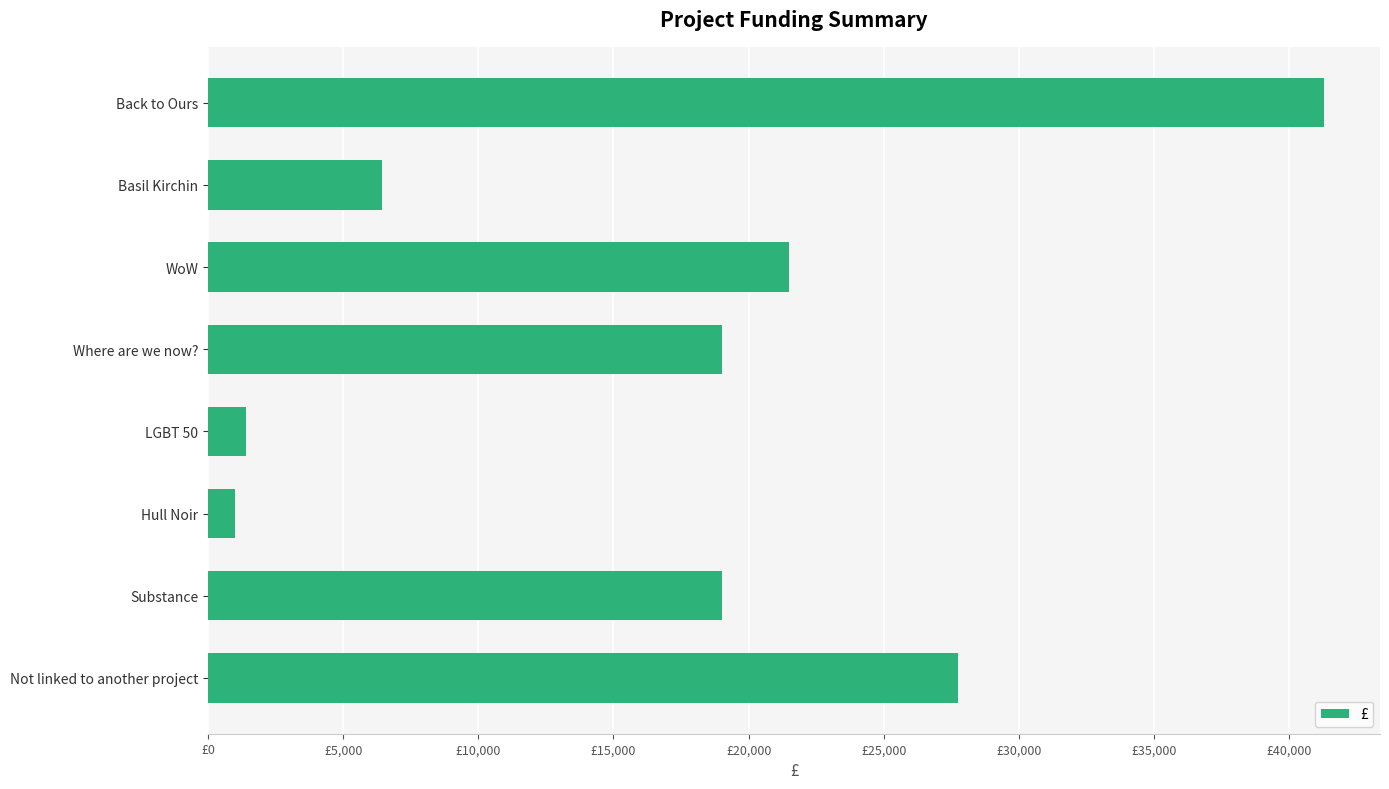

Does the chart contain any negative values?

No